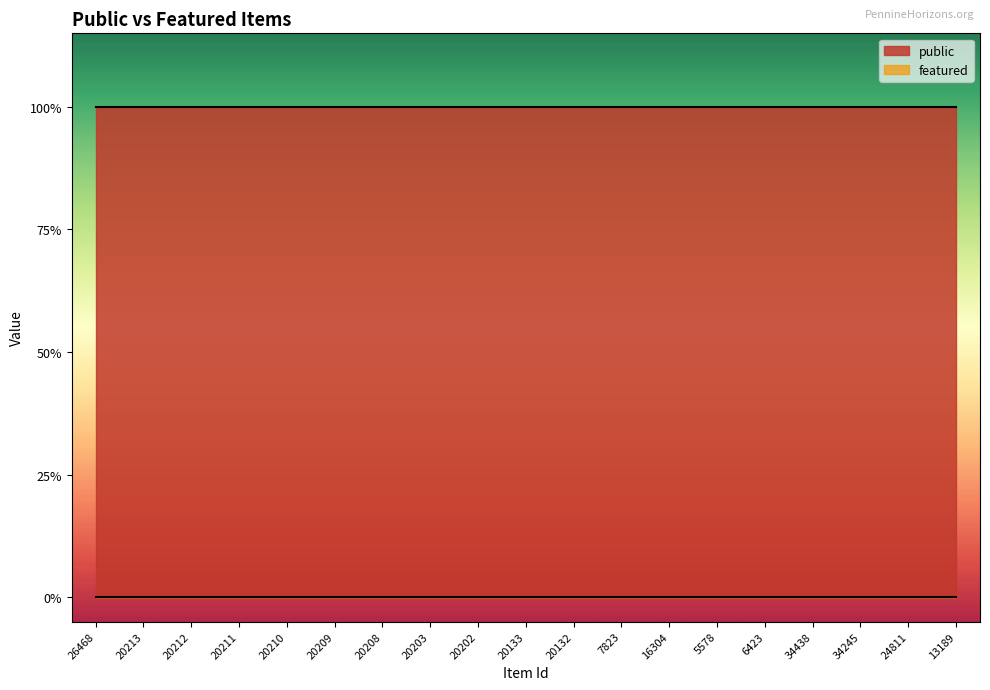

True or false: featured and public cross at least once.

False